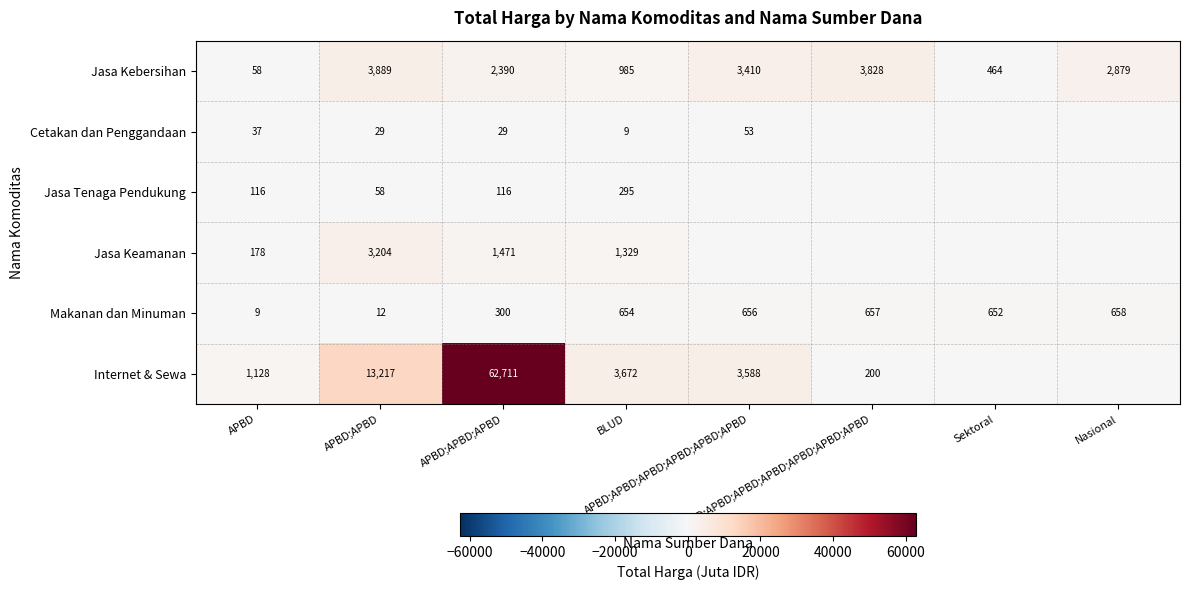

What is the maximum value for Makanan dan Minuman?

658